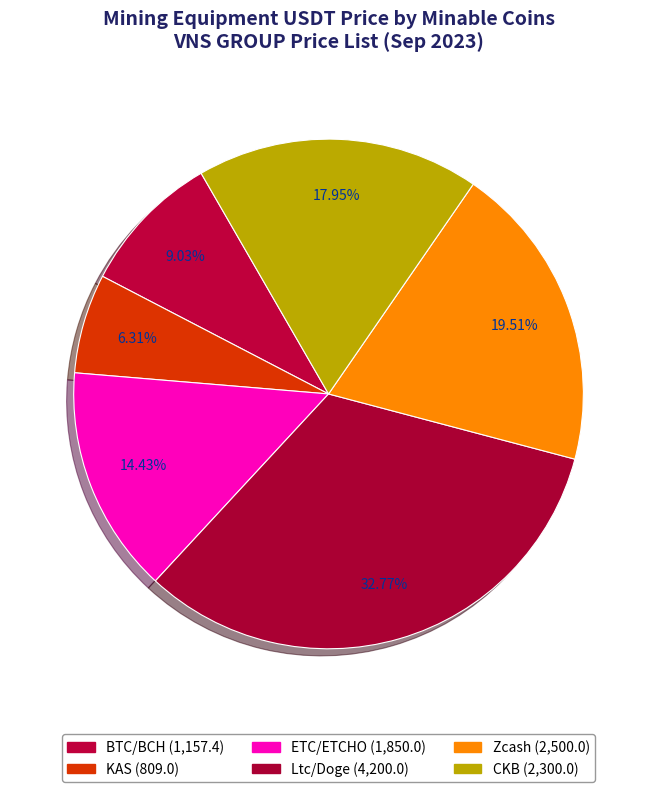

How many segments does this pie chart have?

6